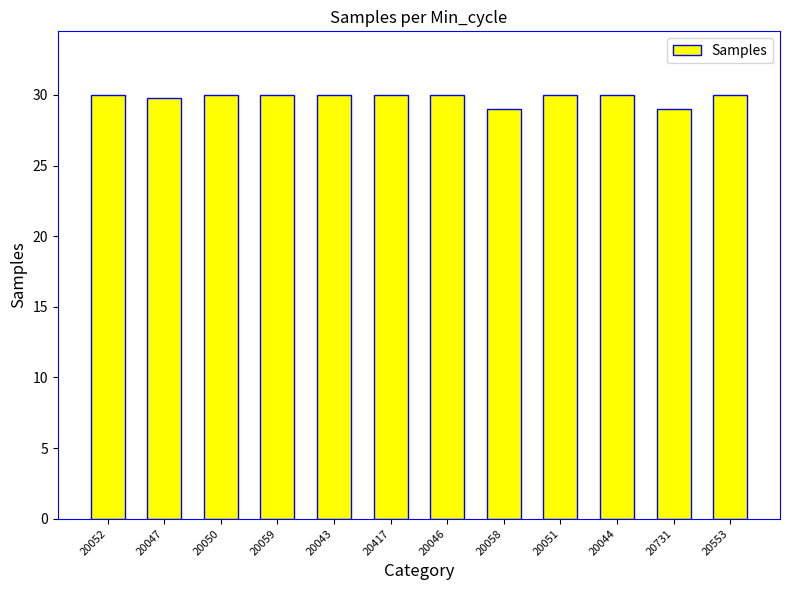

Which has a higher value, 20731 or 20050?

20050